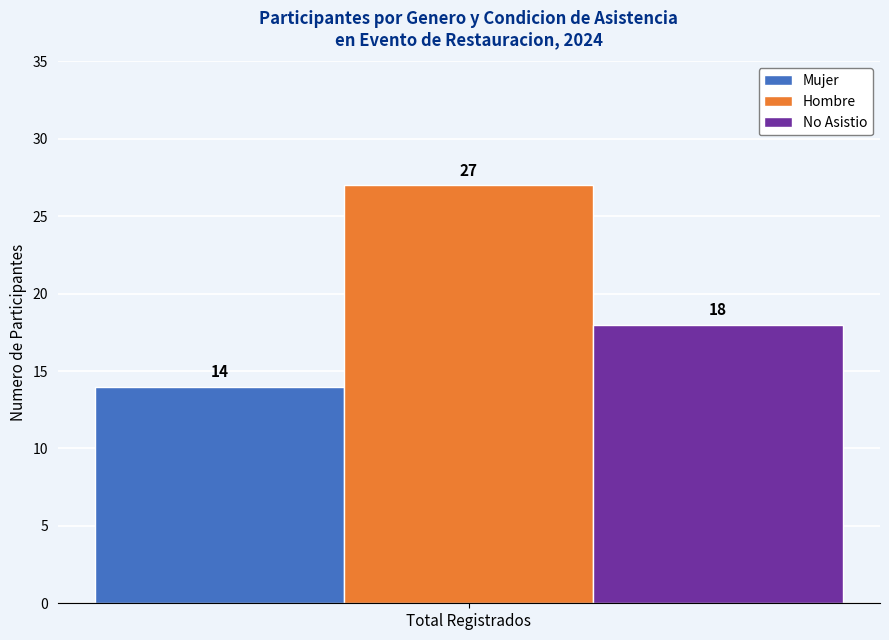

Rank the series by their maximum value, from highest to lowest.

Hombre, No Asistio, Mujer